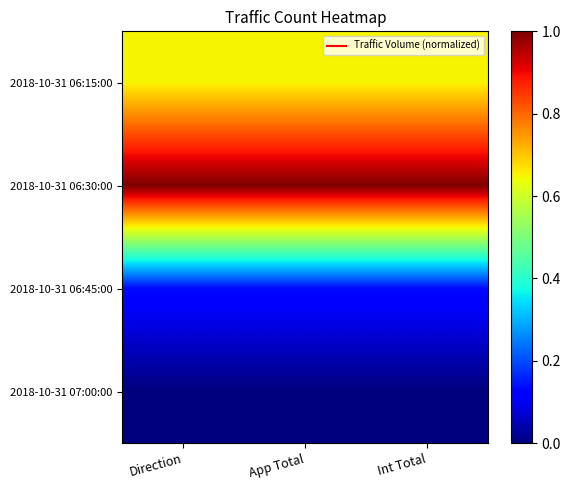

Reading left to right, what are all the values shown in this chart?

2018-10-31 06:15:00: Direction=0.7	App Total=0.7	Int Total=0.7
2018-10-31 06:30:00: Direction=1.0	App Total=1.0	Int Total=1.0
2018-10-31 06:45:00: Direction=0.1	App Total=0.1	Int Total=0.1
2018-10-31 07:00:00: Direction=0.0	App Total=0.0	Int Total=0.0